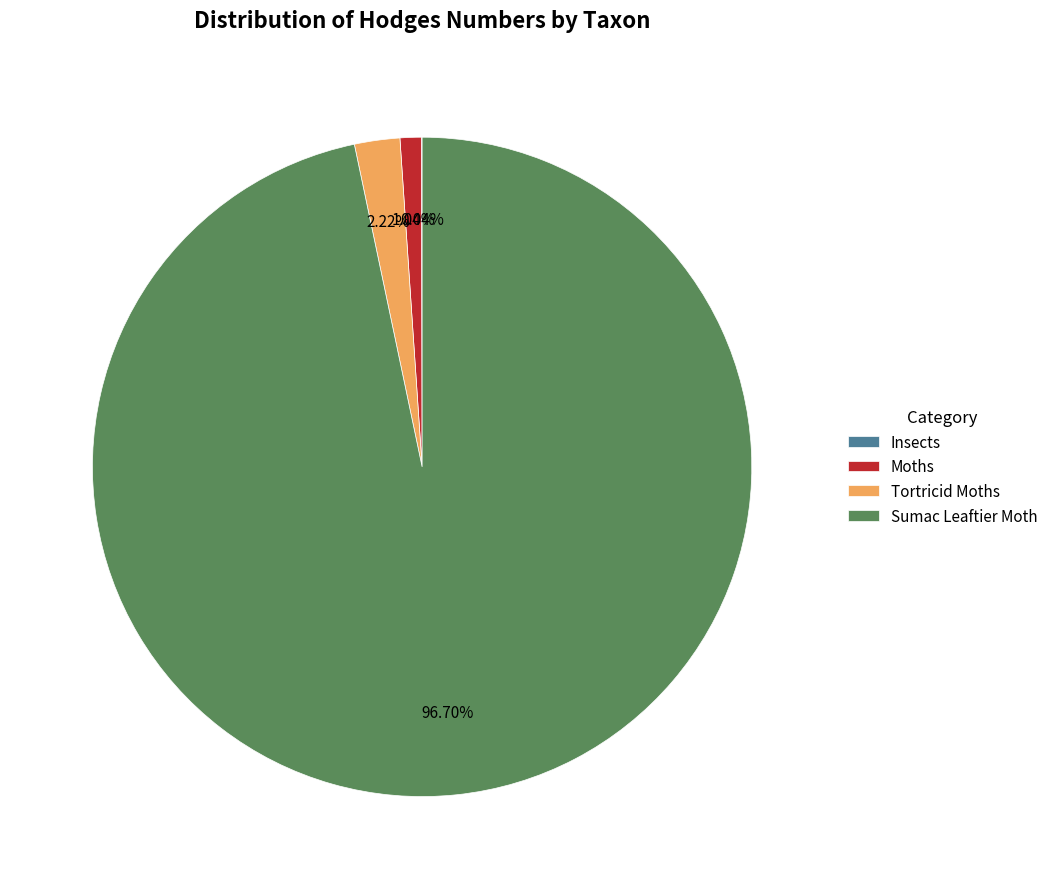

Combined, do Moths and Sumac Leaftier Moth account for over 50%?

Yes